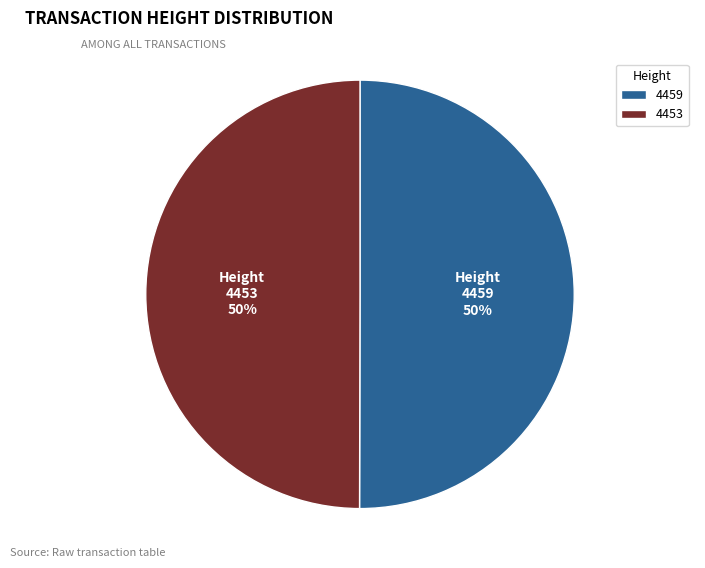

What percentage is the 4459 slice, to the nearest percent?

50%